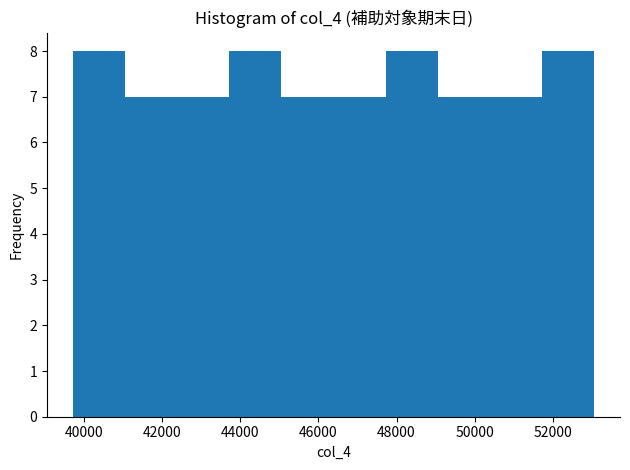

Reading left to right, list every bar in this chart as the range it spans on the x-axis followed by its height. Neither the bar edges nor the heights are printed on the chart, so give them approximately, as read against the axes.

39800 to 41000: 8
41000 to 42400: 7
42400 to 43800: 7
43800 to 45000: 8
45000 to 46400: 7
46400 to 47800: 7
47800 to 49000: 8
49000 to 50400: 7
50400 to 51800: 7
51800 to 53000: 8